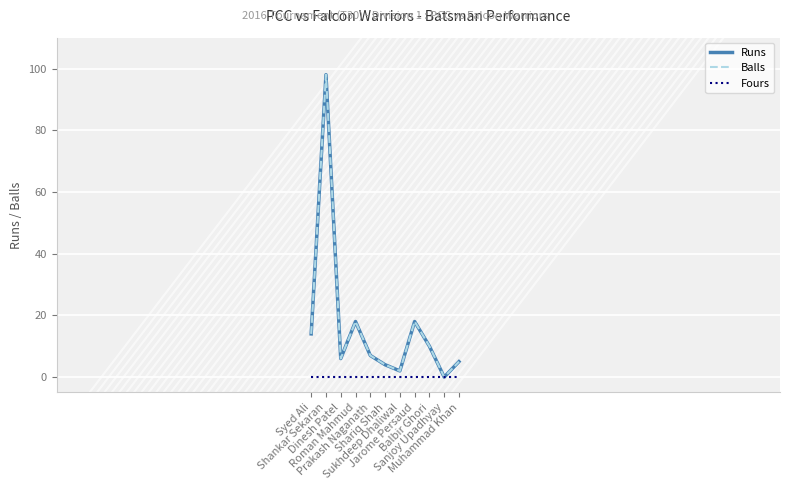

At which category does the chart reach its minimum across all series?

Sanjoy Upadhyay